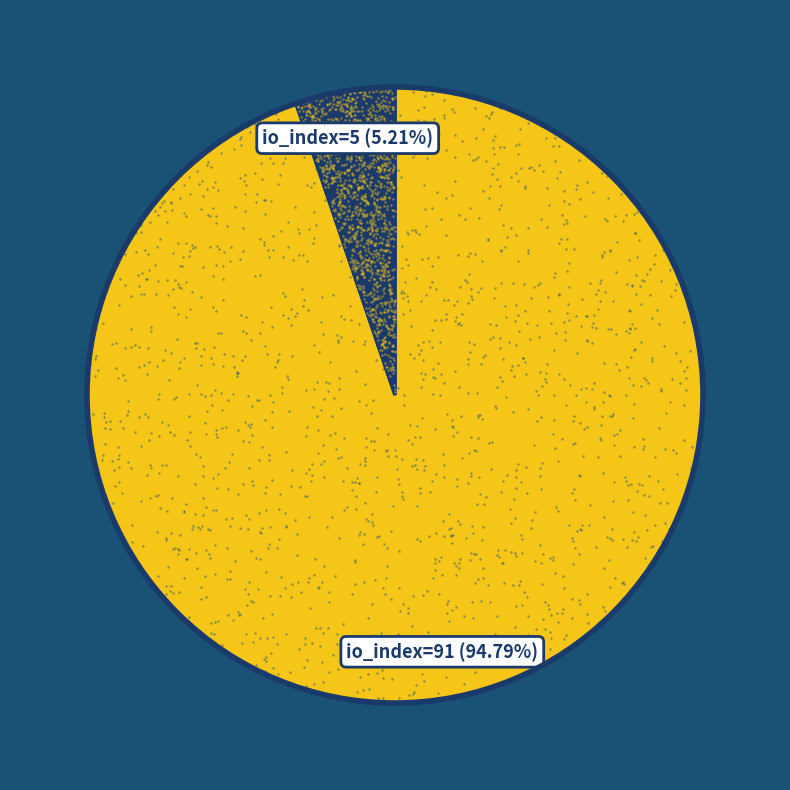

The io_index=5 slice represents 1% of the pie. True or false?

False